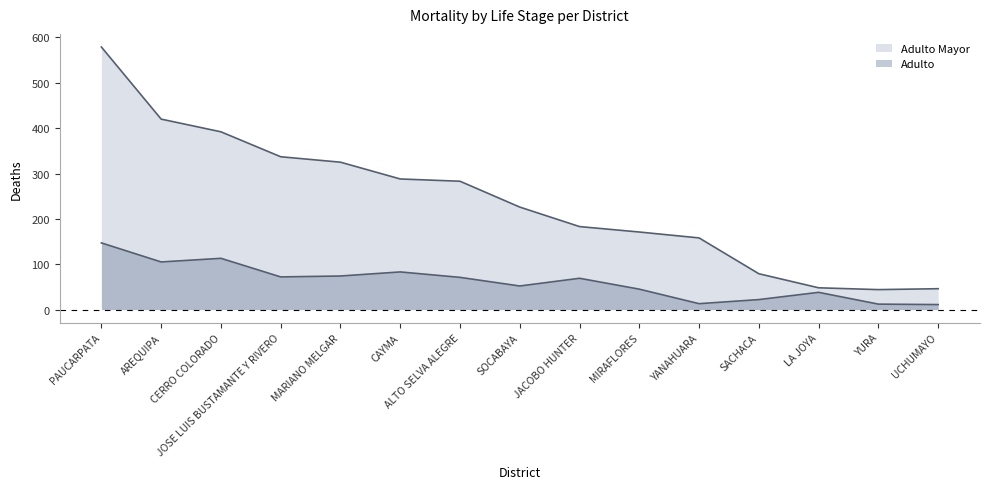

What is the value of the Adulto point at the 8th from the left?

52